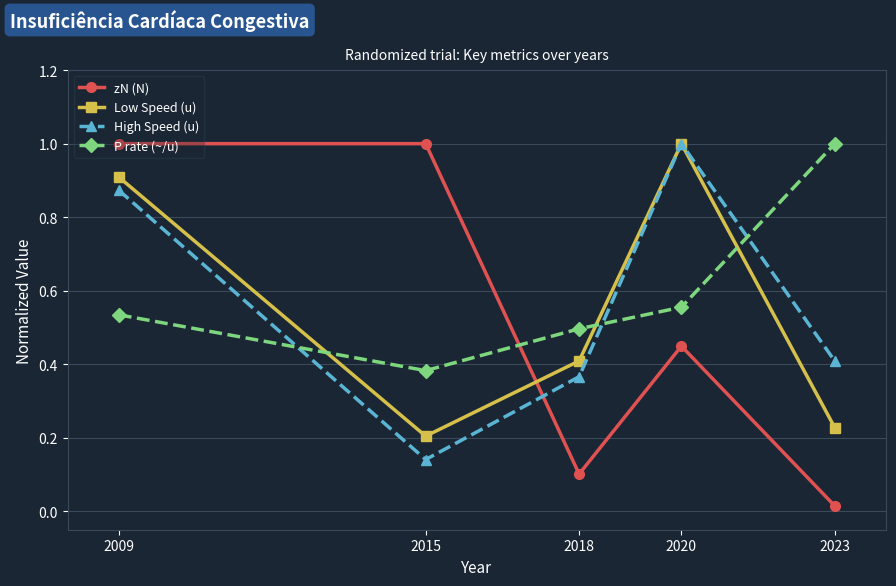

List the labels in order of High Speed (u) value, largest first.

2020, 2009, 2023, 2018, 2015